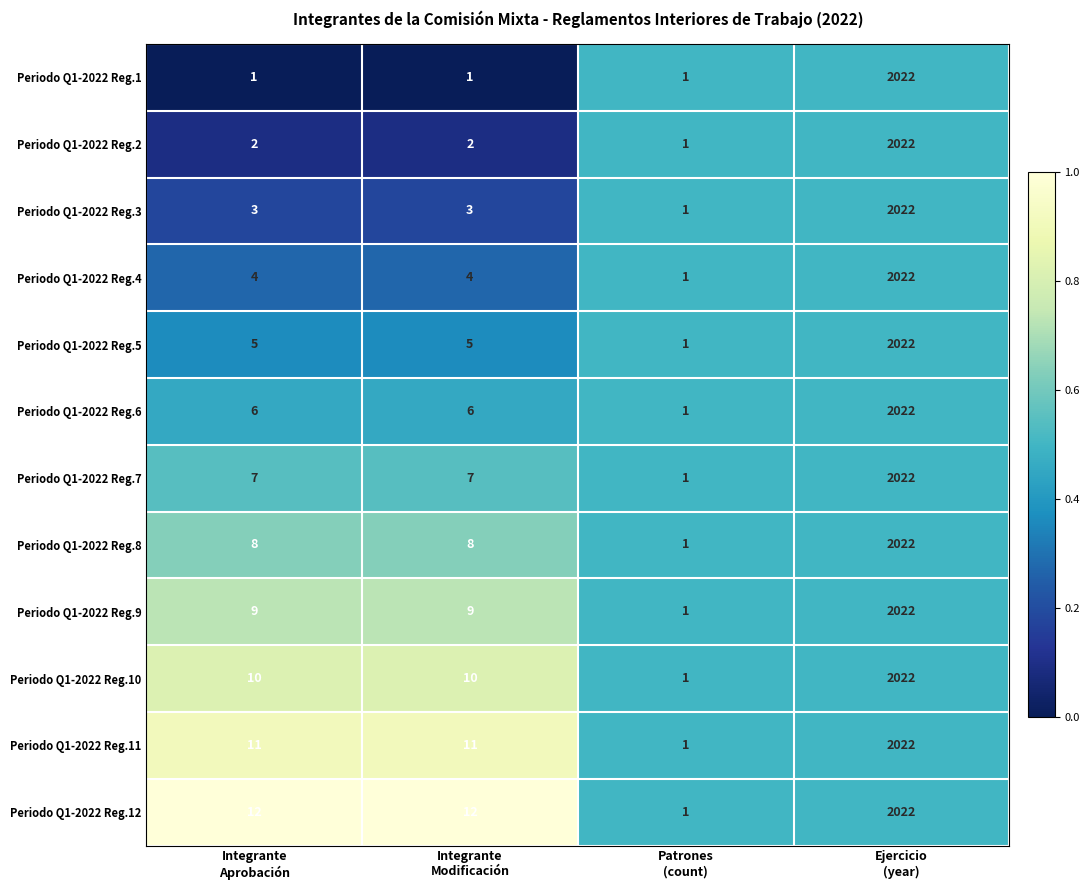

Which series has the largest total across all categories?

Periodo Q1-2022 Reg.12